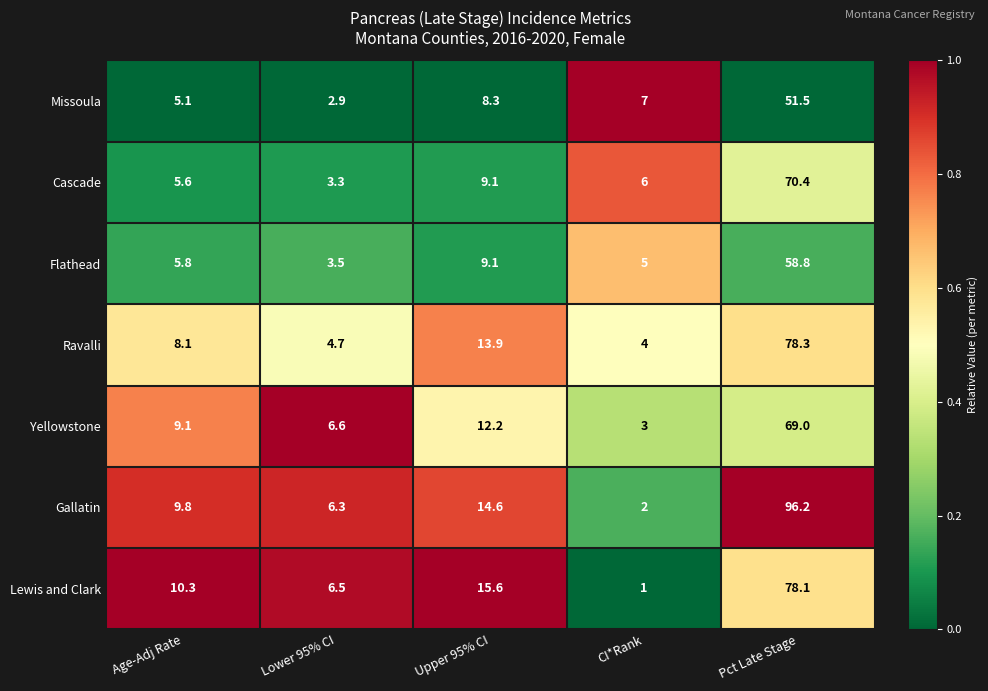

What is the difference between the second highest and second lowest values in the Yellowstone series?

5.6